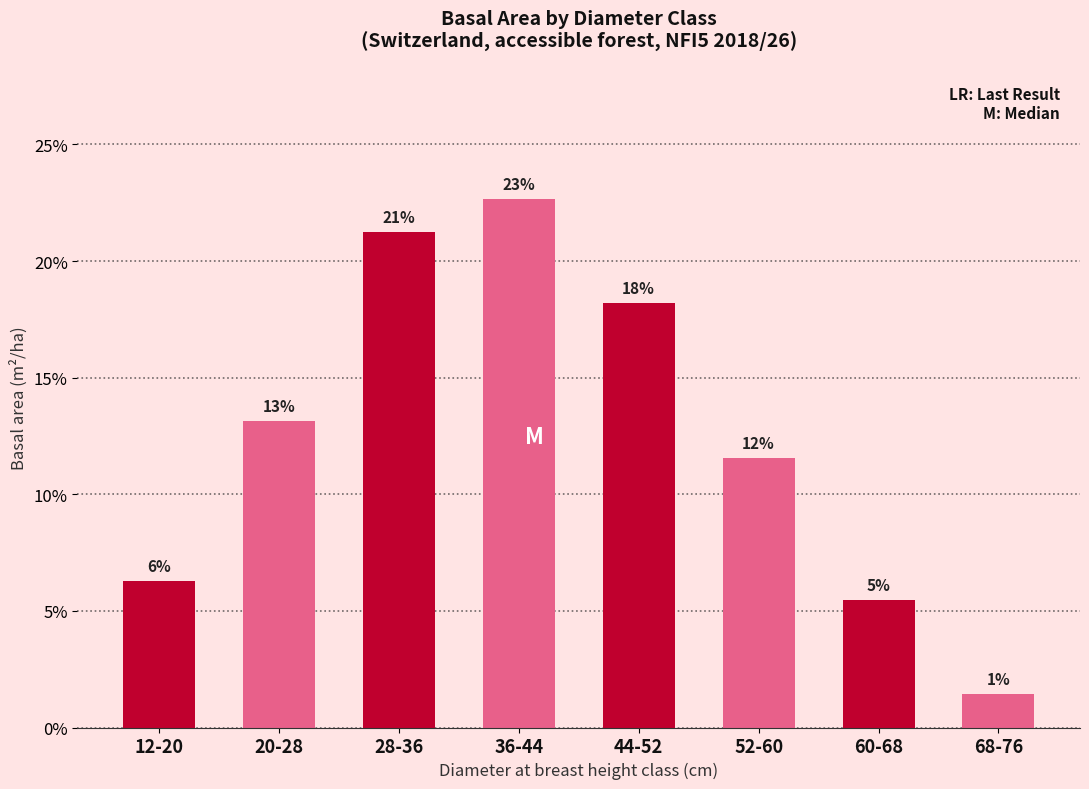

Are the bars horizontal?

No